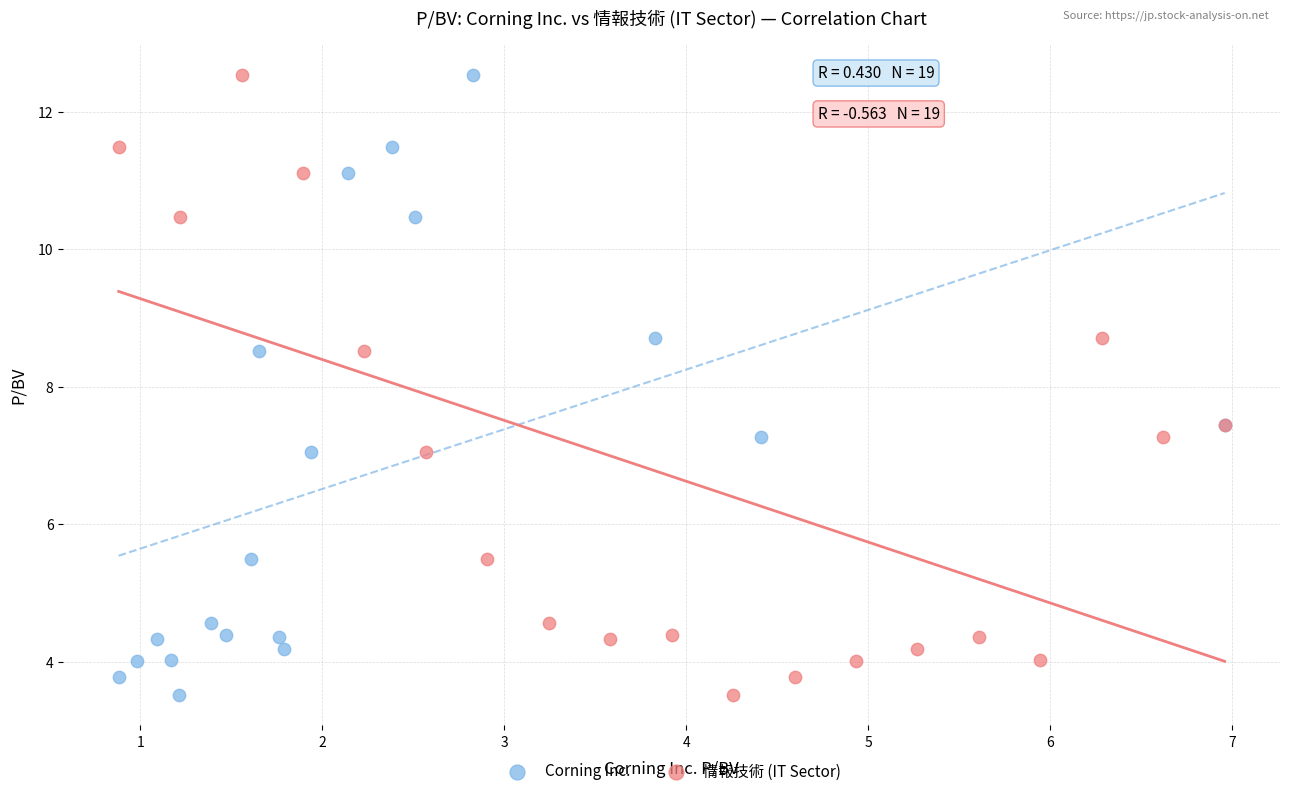

What are all the series names shown in the legend?

Corning Inc., 情報技術 (IT Sector)